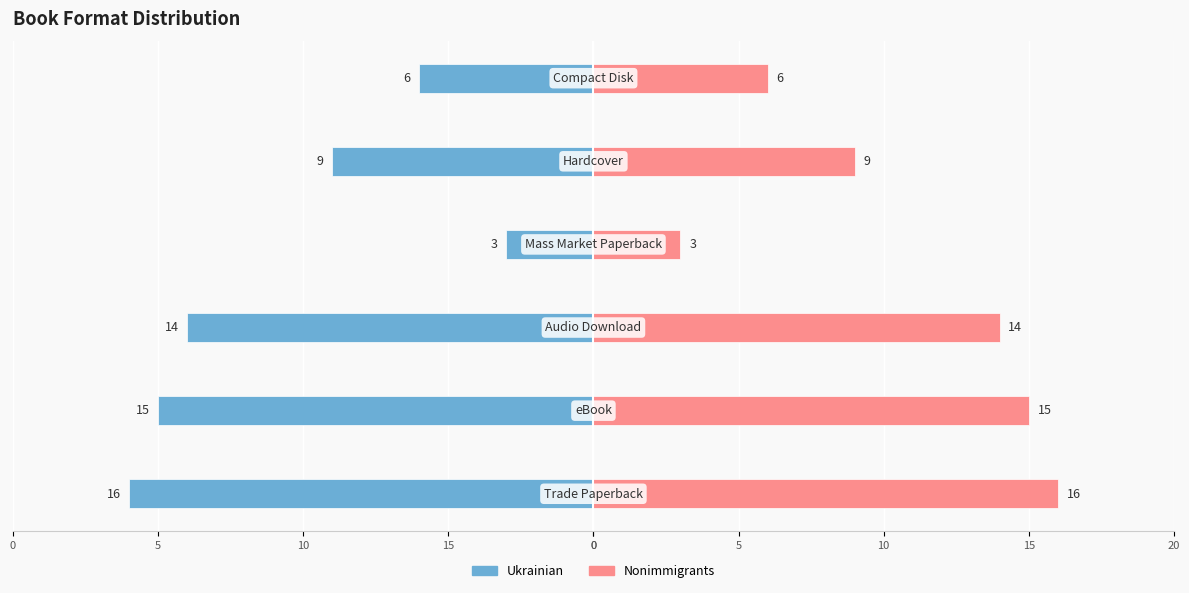

Reading left to right, what are all the values shown in this chart?

Left Count: 0=-16	15=-15	10=-14	5=-3	0=-9	0=-6
Right Count: 0=16	15=15	10=14	5=3	0=9	0=6